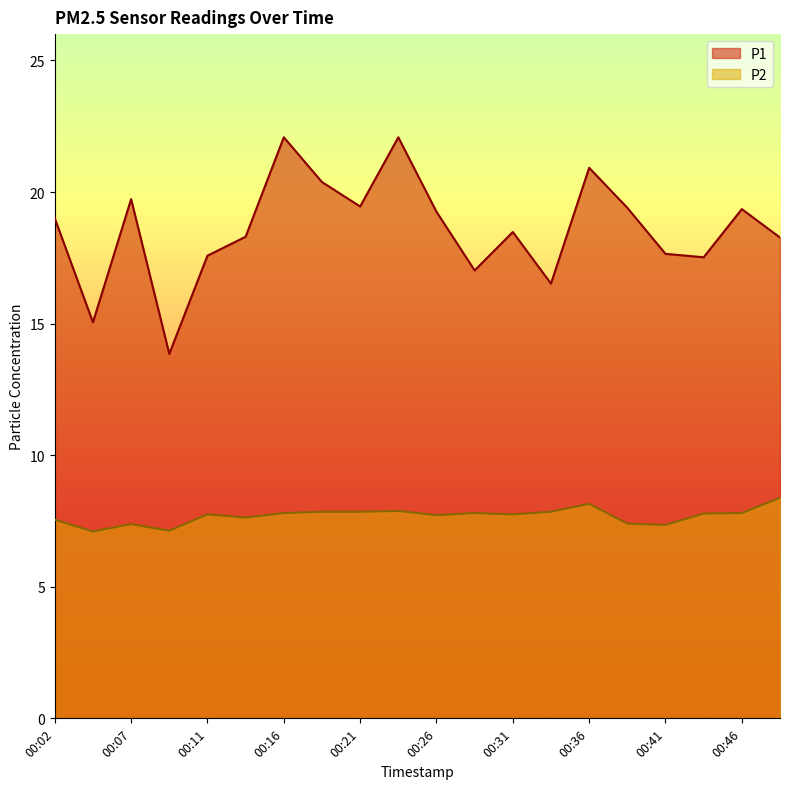

Is it true that P2 equals 4.3 at 00:46?

False